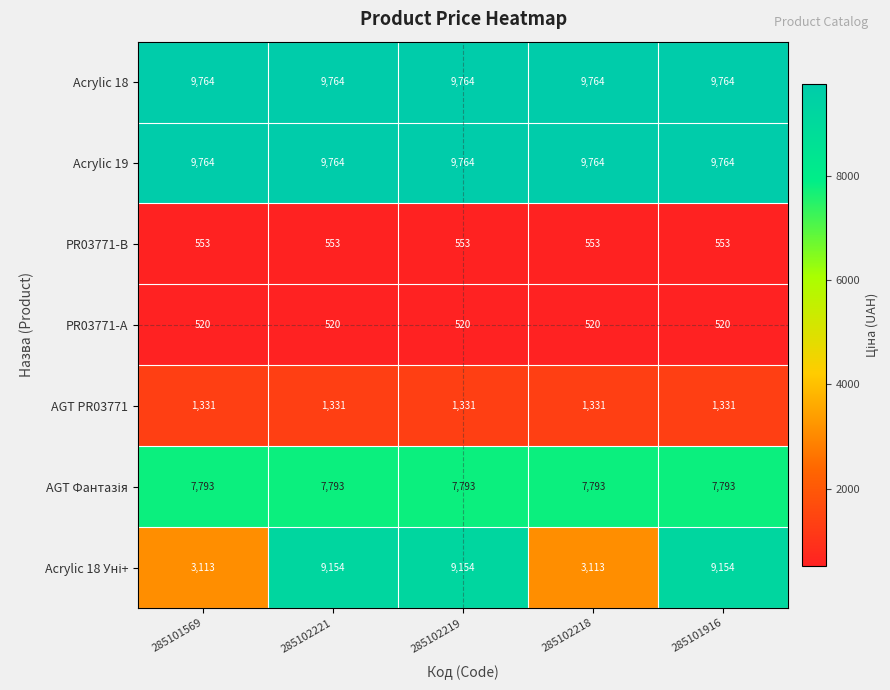

What is the smallest value displayed?

520